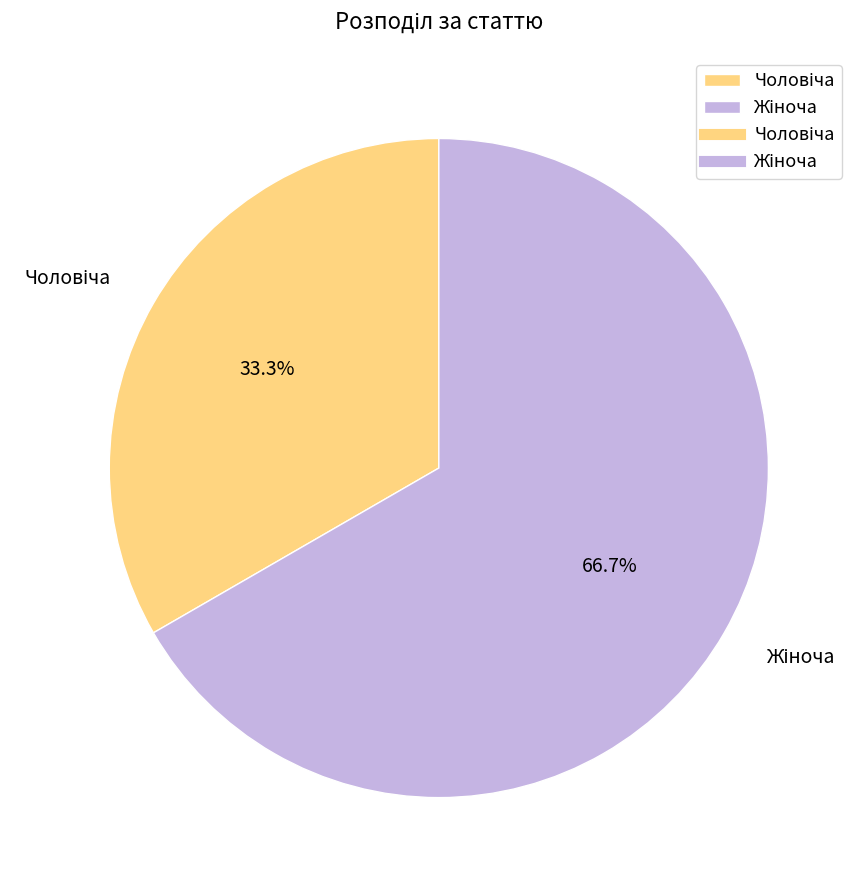

Does any single category account for the majority?

Yes